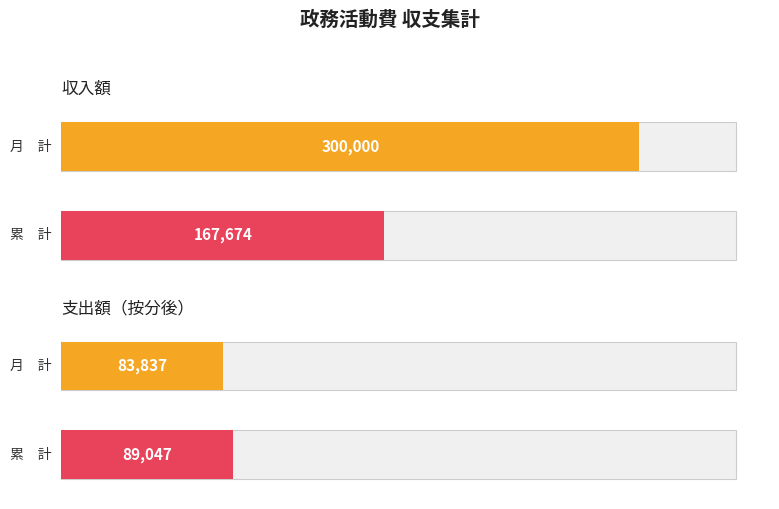

Which has a higher value, 累　計 or 月　計?

月　計